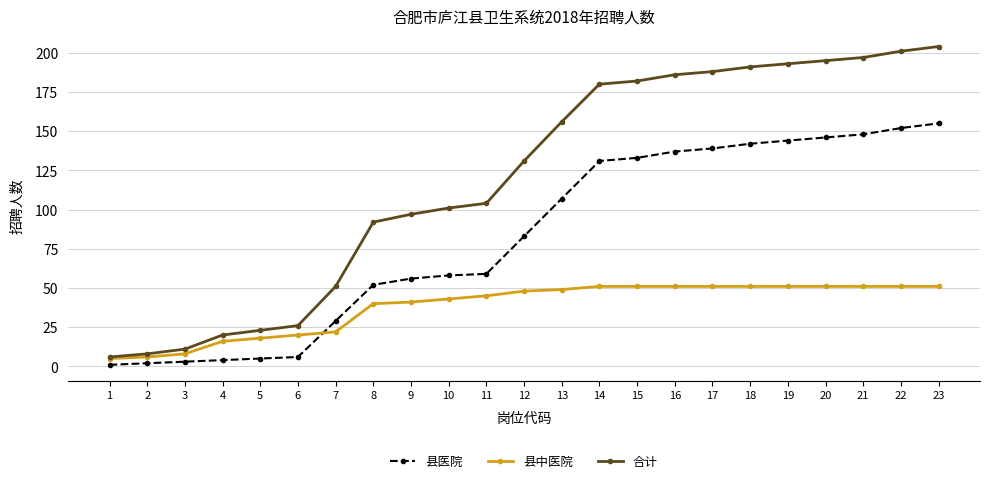

Which series has the largest total across all categories?

合计